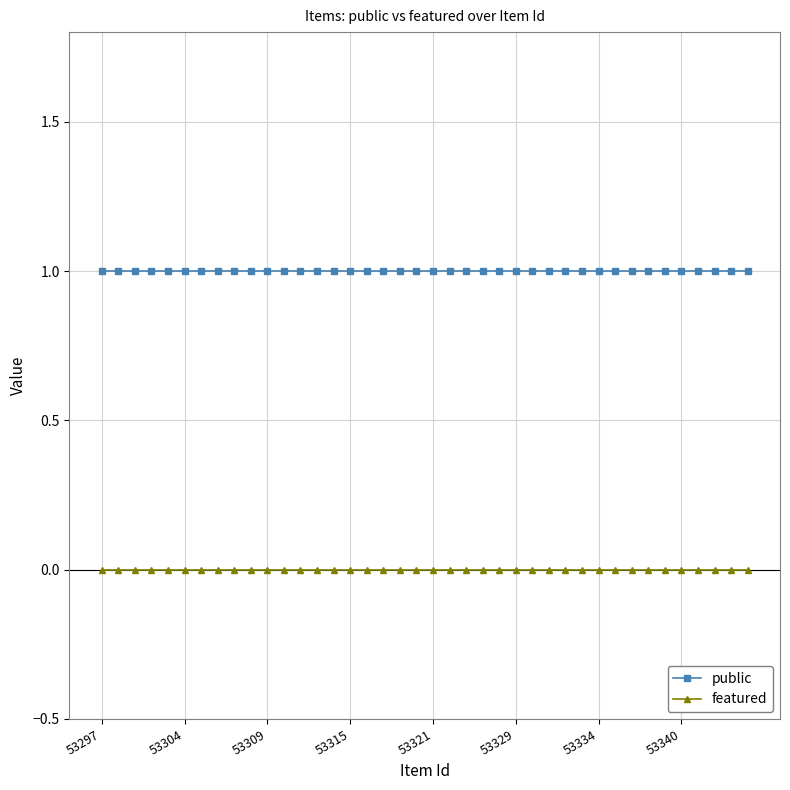

List the series in order of their overall mean, highest first.

public, featured